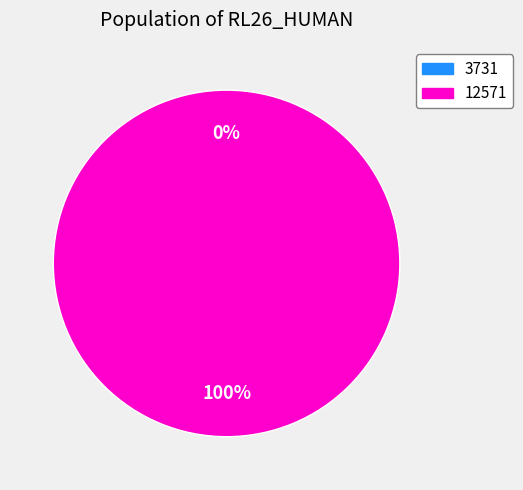

The 12571 slice represents 100% of the pie. True or false?

True